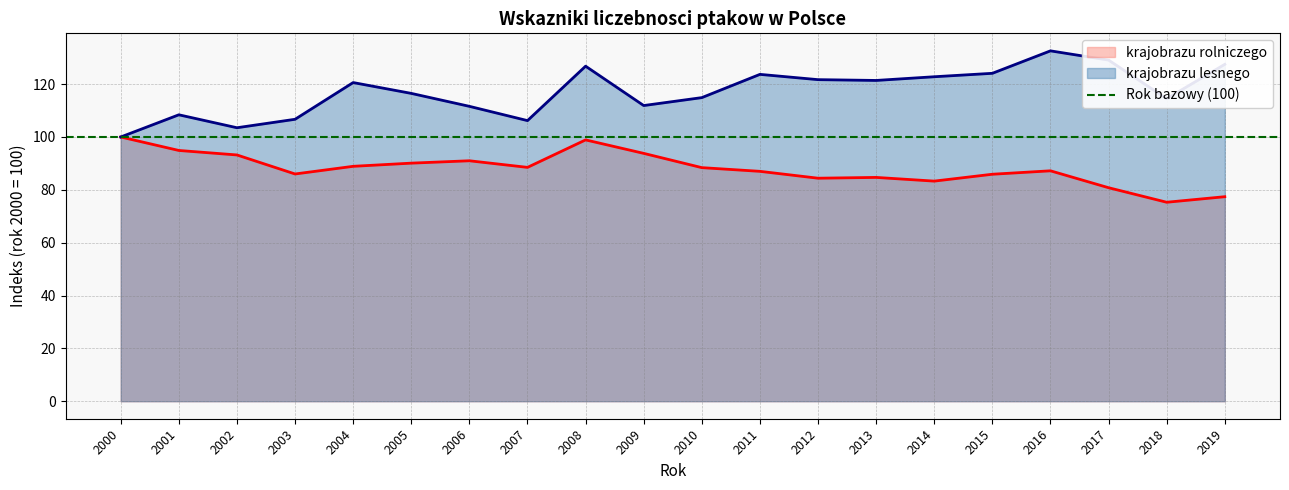

Rank the series by their maximum value, from lowest to highest.

krajobrazu rolniczego, krajobrazu lesnego